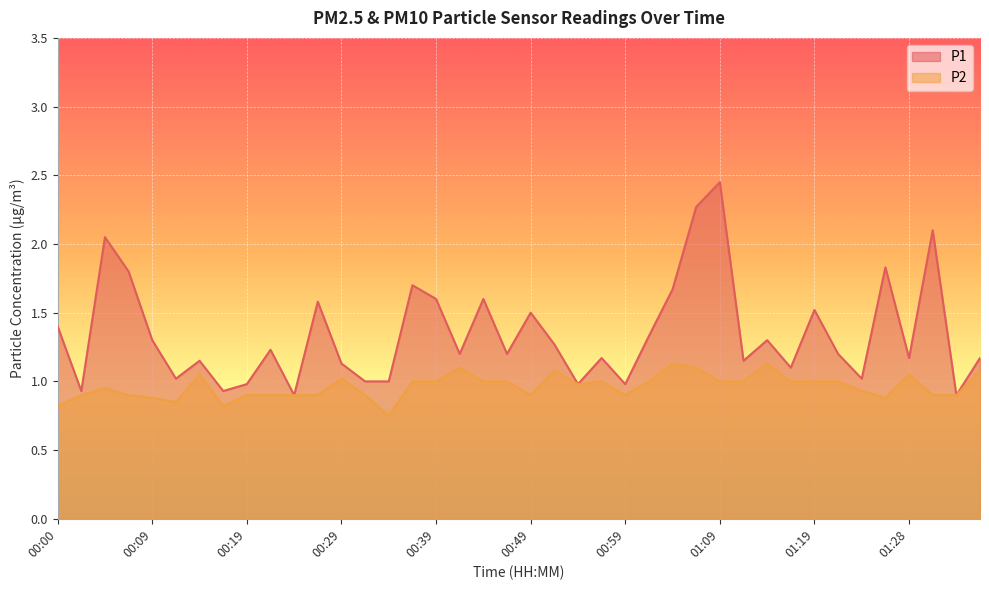

What is the sum of the P1 values at 00:14 and 01:16?

2.2